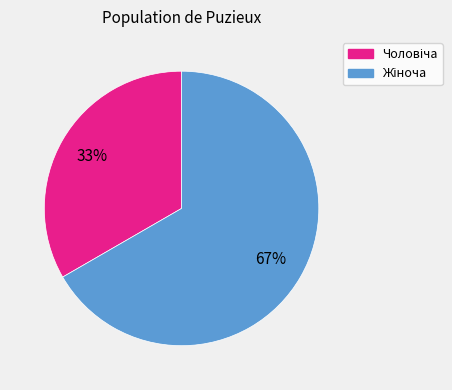

Count the number of slices in the pie.

2